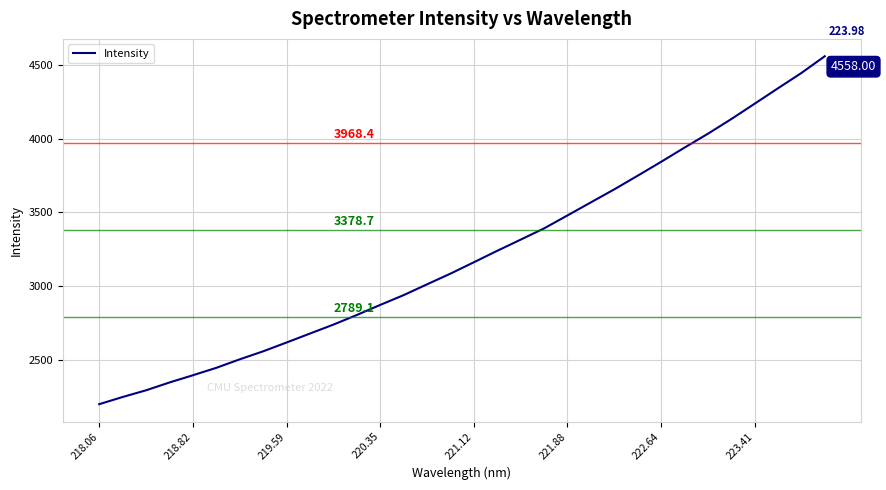

True or false: there are more than 2 points higher than both neighbors.

False